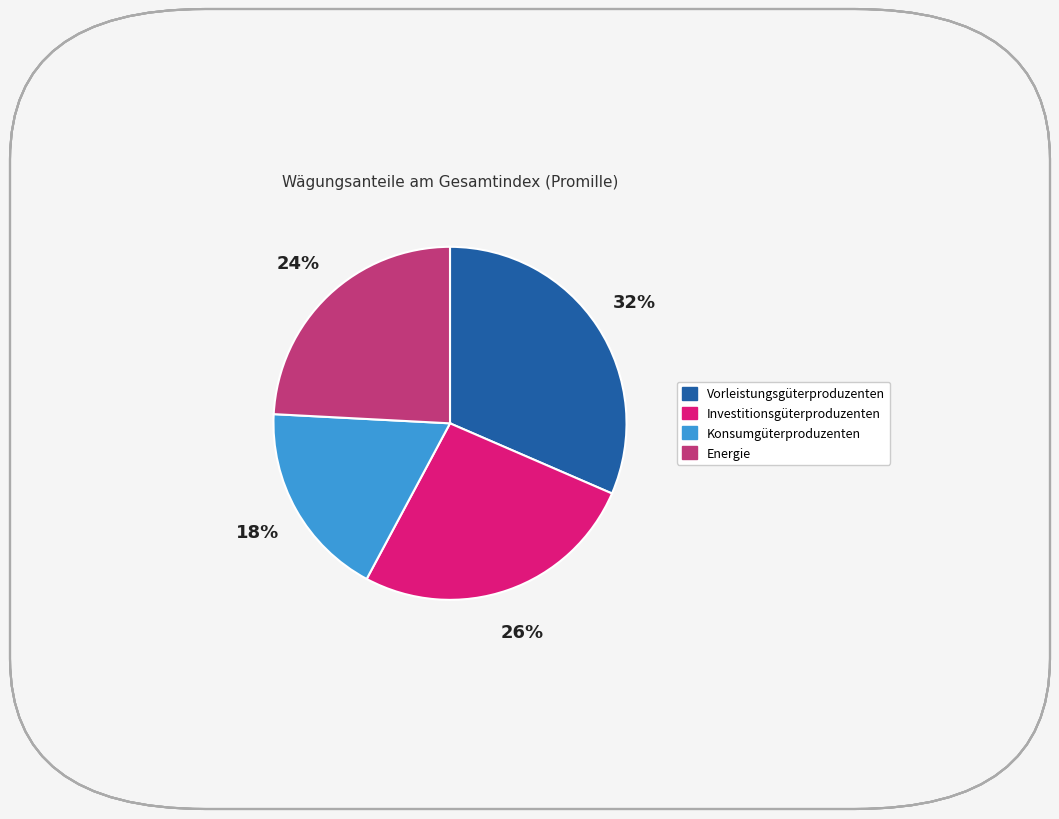

Which has a higher value, Vorleistungsgüterproduzenten or Investitionsgüterproduzenten?

Vorleistungsgüterproduzenten